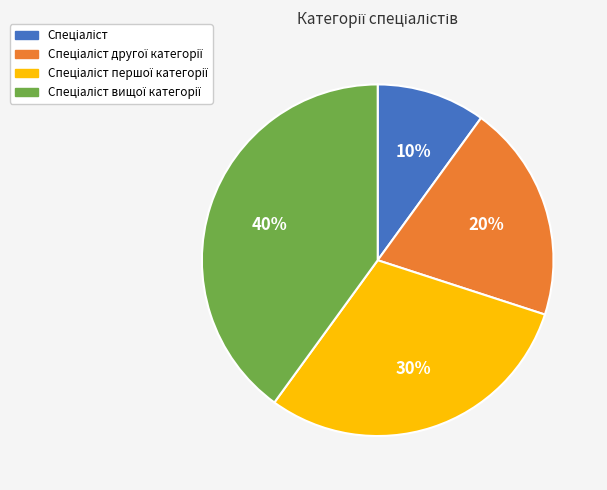

To the nearest percent, what is the difference between the largest and smallest slice percentages?

30%